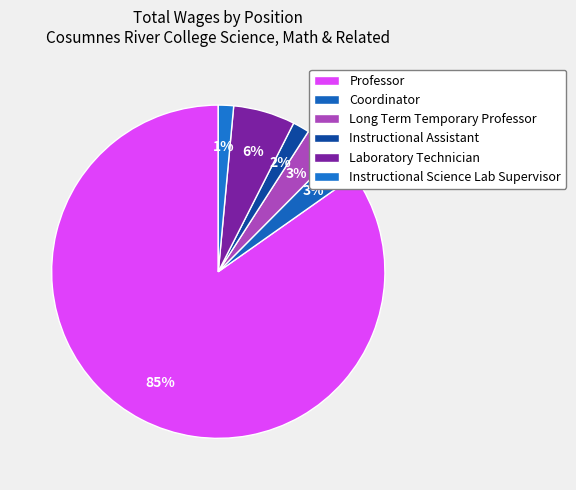

Which slice is the largest?

Professor